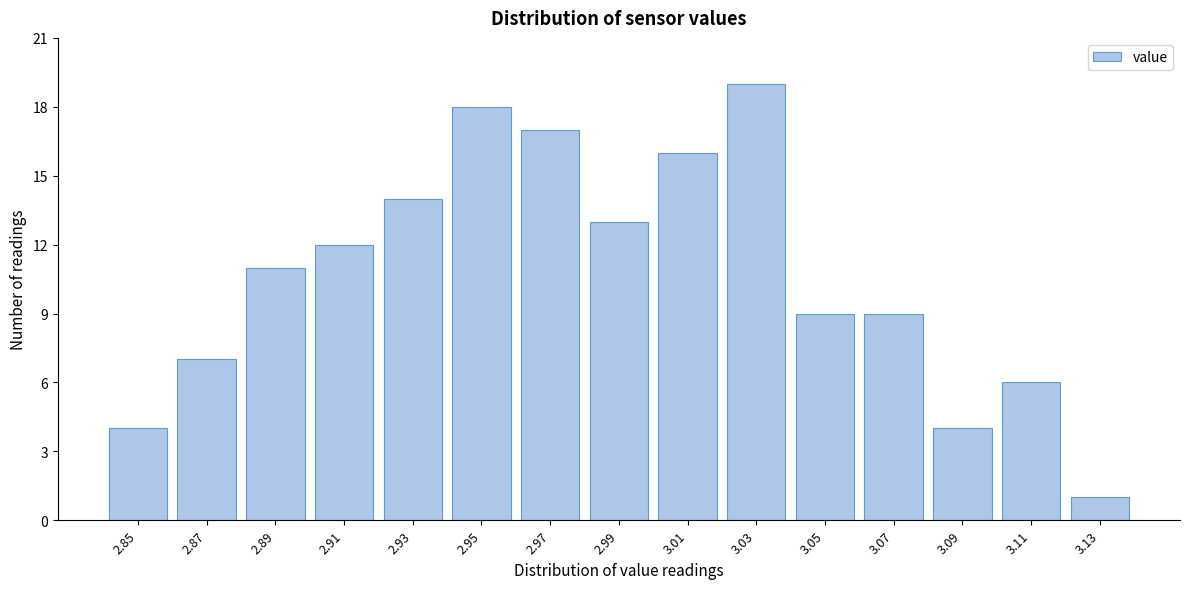

Reading left to right, list every bar in this chart as the range it spans on the x-axis followed by its height. The values are not printed on the chart, so give them approximately, as read against the axis.

2.84 to 2.86: 4
2.86 to 2.88: 7
2.88 to 2.90: 11
2.90 to 2.92: 12
2.92 to 2.94: 14
2.94 to 2.96: 18
2.96 to 2.98: 17
2.98 to 3.00: 13
3.00 to 3.02: 16
3.02 to 3.04: 19
3.04 to 3.06: 9
3.06 to 3.08: 9
3.08 to 3.10: 4
3.10 to 3.12: 6
3.12 to 3.14: 1